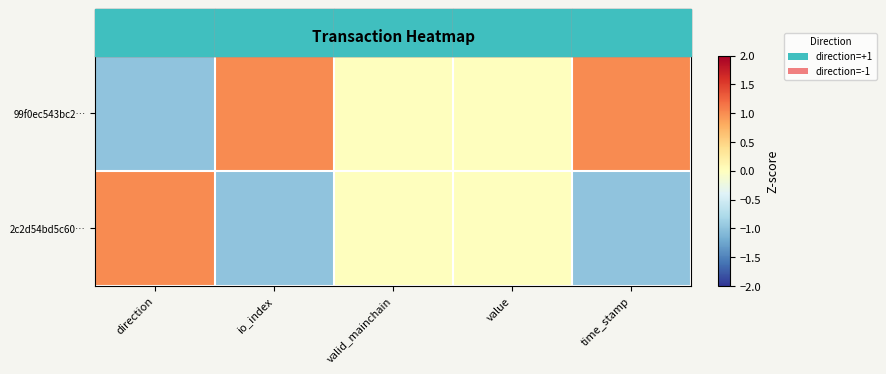

Between time_stamp and io_index, which is larger?

time_stamp